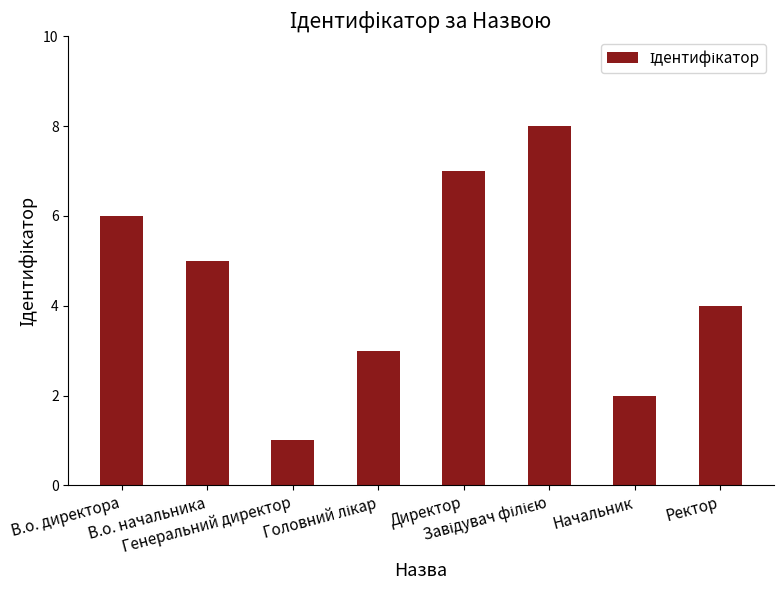

Count the values in the range 3 to 7.

5